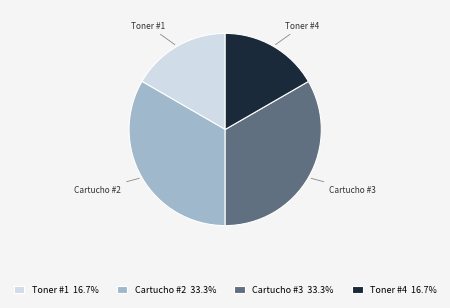

Approximately how many times larger is the value at Toner #4 compared to Cartucho #2?

0.5